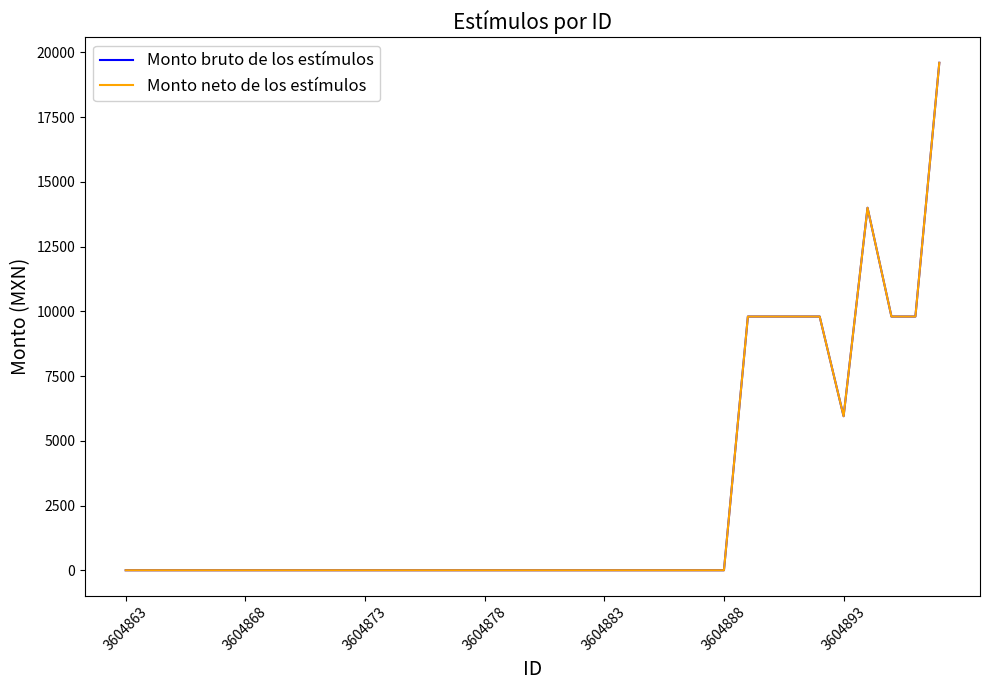

What is the difference between the maximum and second lowest values in the Monto neto de los estímulos series?

19600